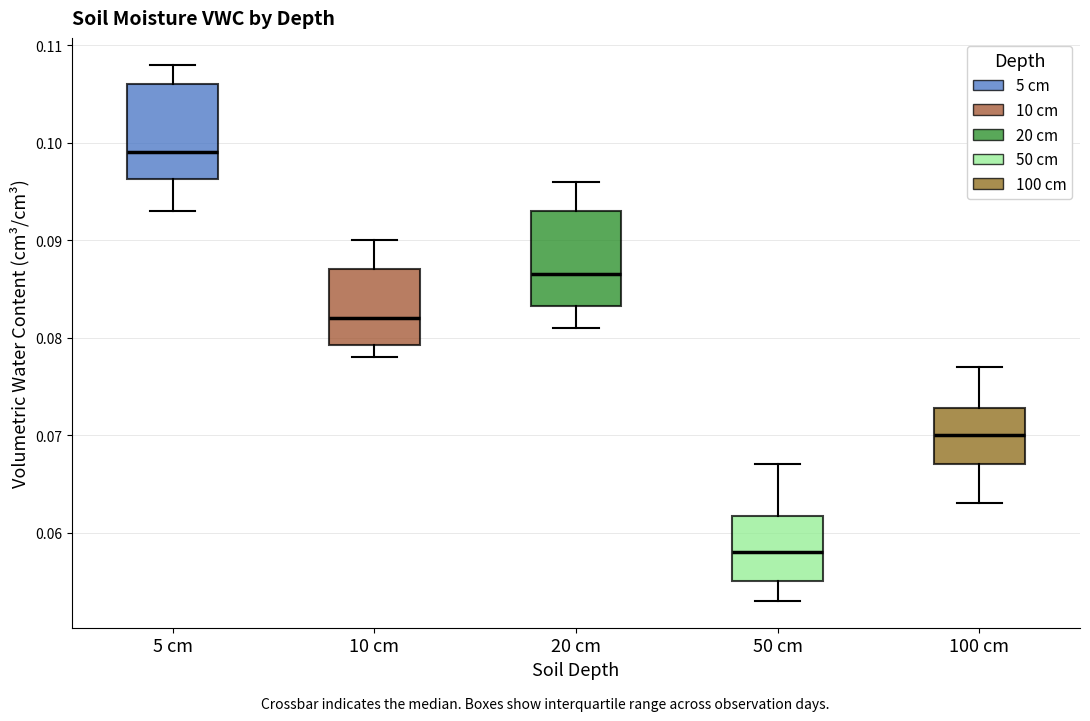

Reading left to right, read every box against the y-axis: the position of its median line, the range the box covers, and the ends of its whiskers. The values are not printed on the chart, so give them approximately, as read against the axis.

5 cm: median 0.099, box 0.096 to 0.106, whiskers 0.093 to 0.108
10 cm: median 0.082, box 0.079 to 0.087, whiskers 0.078 to 0.090
20 cm: median 0.087, box 0.083 to 0.093, whiskers 0.081 to 0.096
50 cm: median 0.058, box 0.055 to 0.062, whiskers 0.053 to 0.067
100 cm: median 0.070, box 0.067 to 0.073, whiskers 0.063 to 0.077